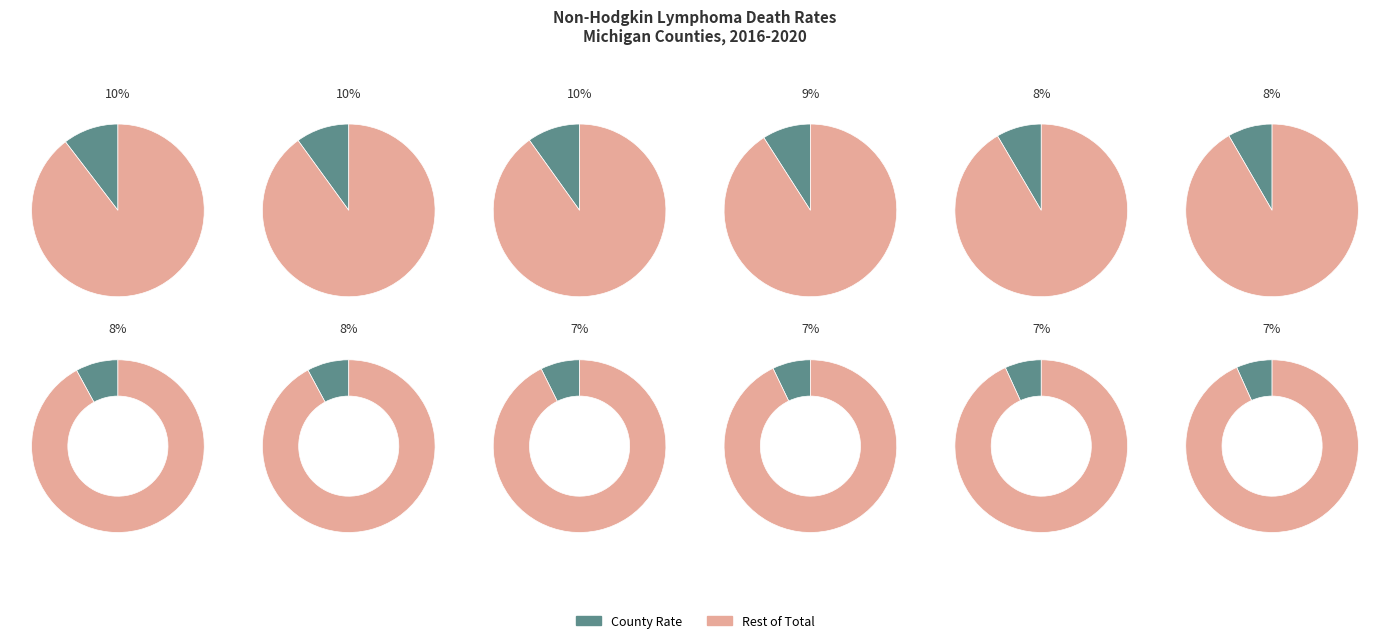

Does Alpena account for over 50% of the chart?

No